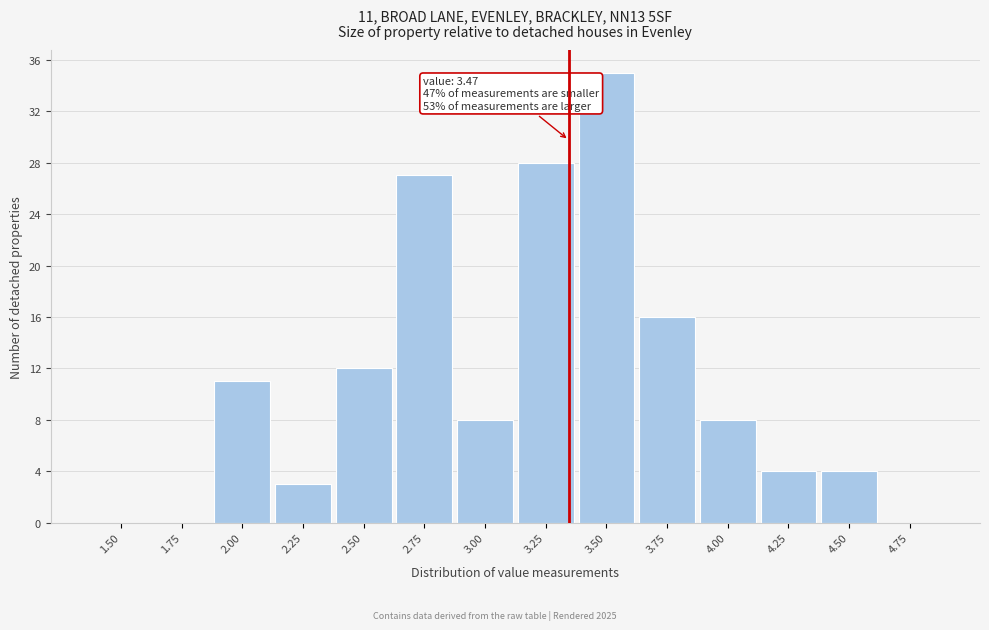

Reading left to right, transcribe all the data shown in this chart.

1.50=0	1.75=0	2.00=11	2.25=3	2.50=12	2.75=27	3.00=8	3.25=28	3.50=35	3.75=16	4.00=8	4.25=4	4.50=4	4.75=0